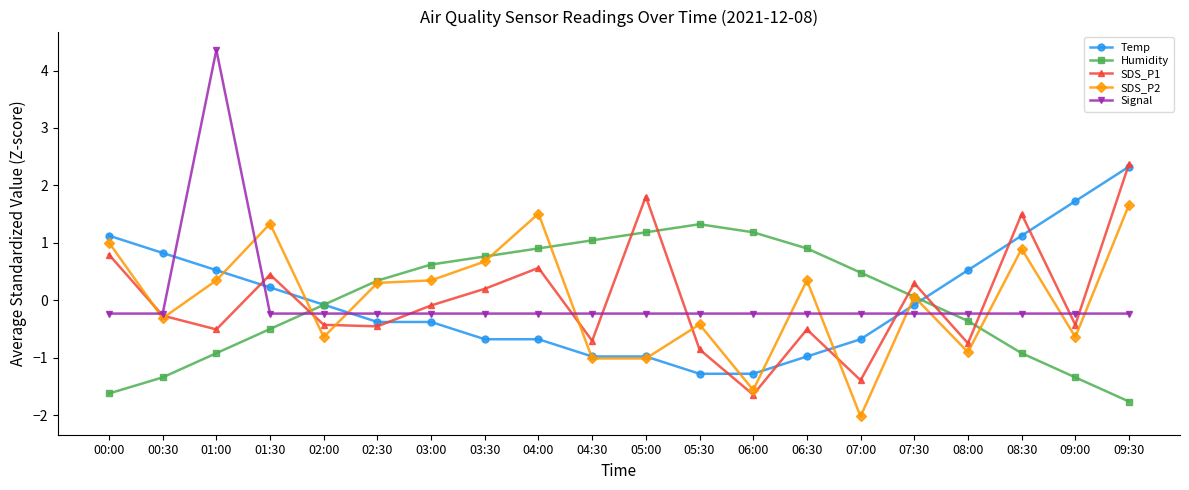

True or false: SDS_P2 has a value of 1.6 at 08:30.

False